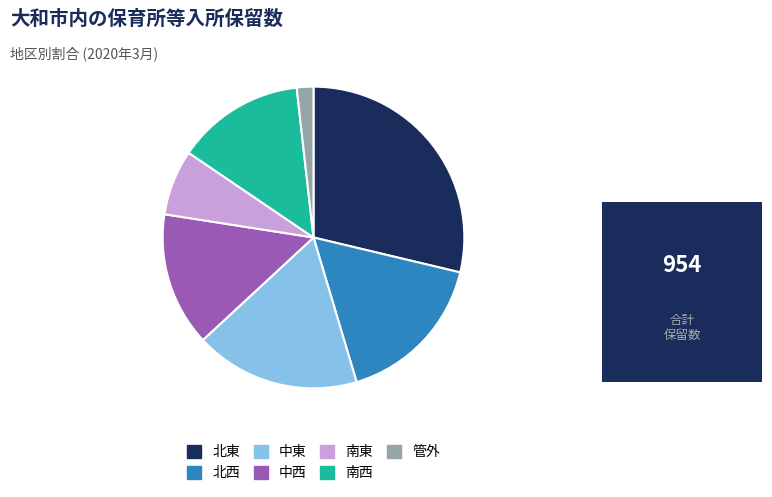

What is the largest slice in the pie chart?

北東